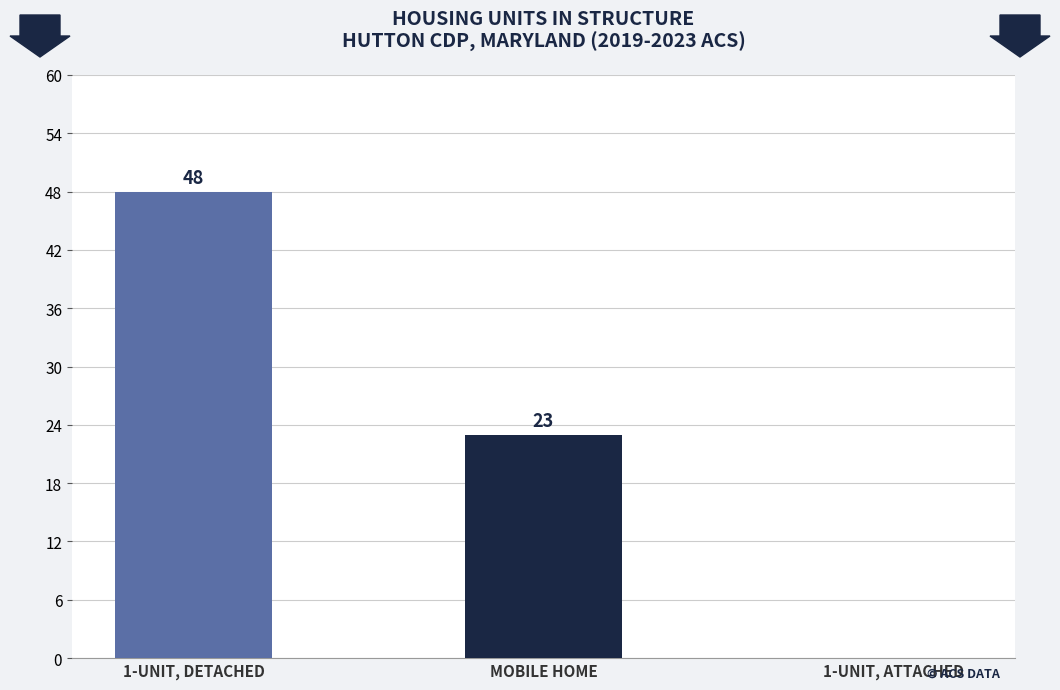

Which label corresponds to the largest value in the chart?

1-UNIT, DETACHED